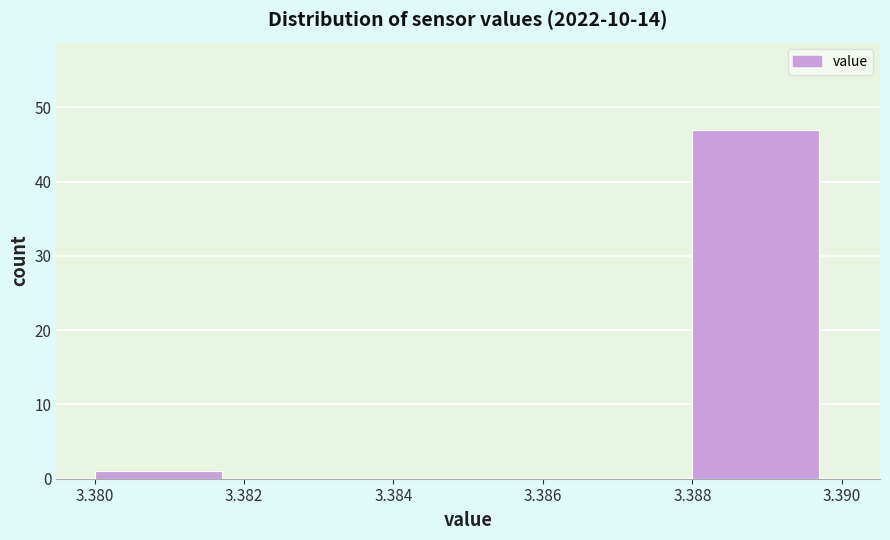

Reading left to right, list every bar in this chart as the range it spans on the x-axis followed by its height. The values are not printed on the chart, so give them approximately, as read against the axis.

3.380 to 3.382: 1
3.382 to 3.384: 0
3.384 to 3.386: 0
3.386 to 3.388: 0
3.388 to 3.390: 47